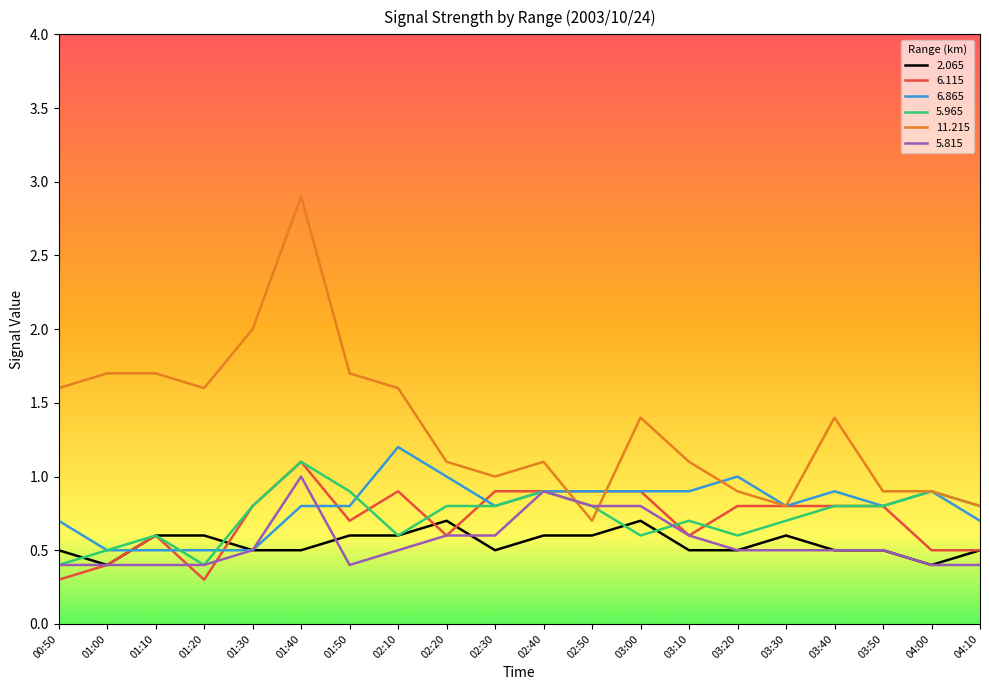

How many 6.865 values are between 0 and 1?

19